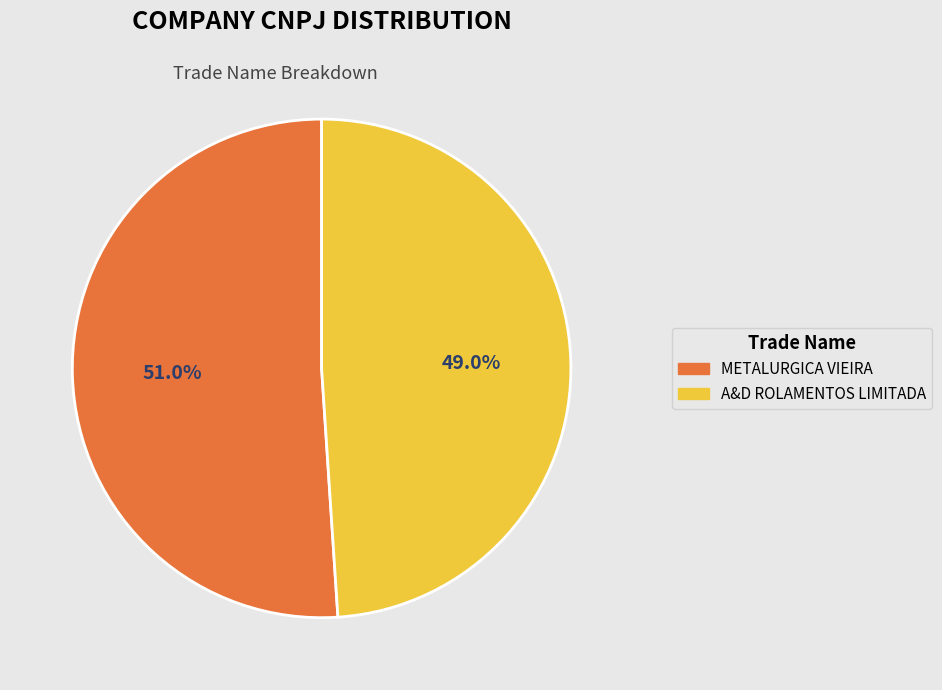

To the nearest percent, what is the combined percentage of A&D ROLAMENTOS LIMITADA and METALURGICA VIEIRA?

100%